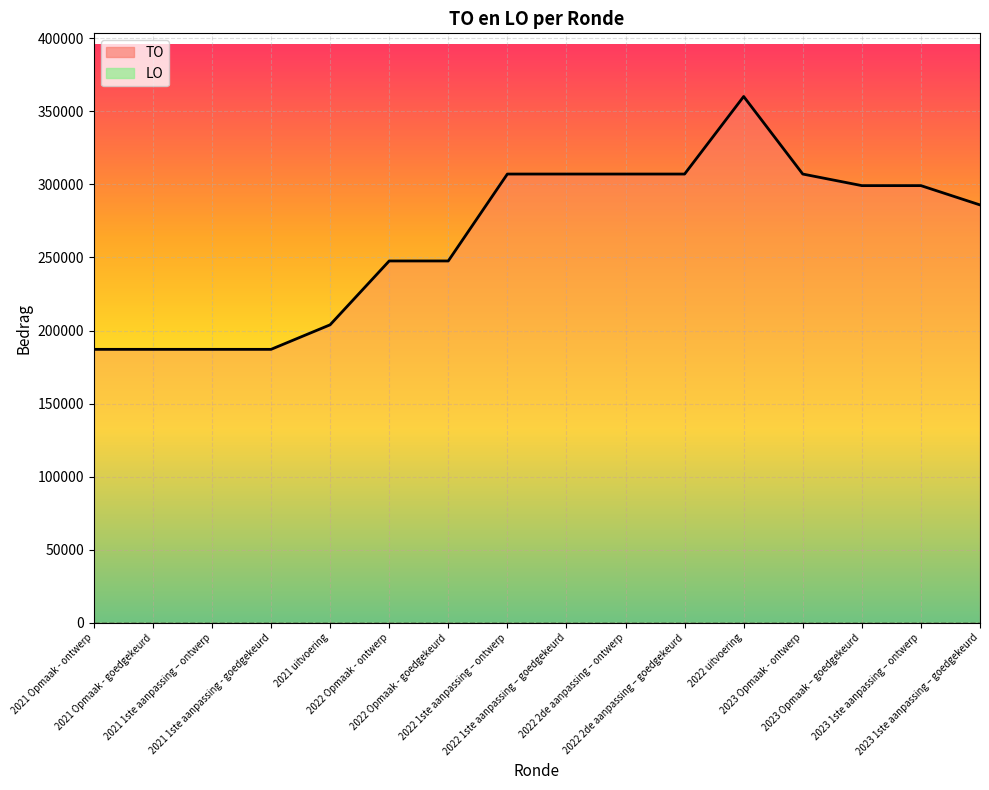

What position from the left is 2022 uitvoering?

12